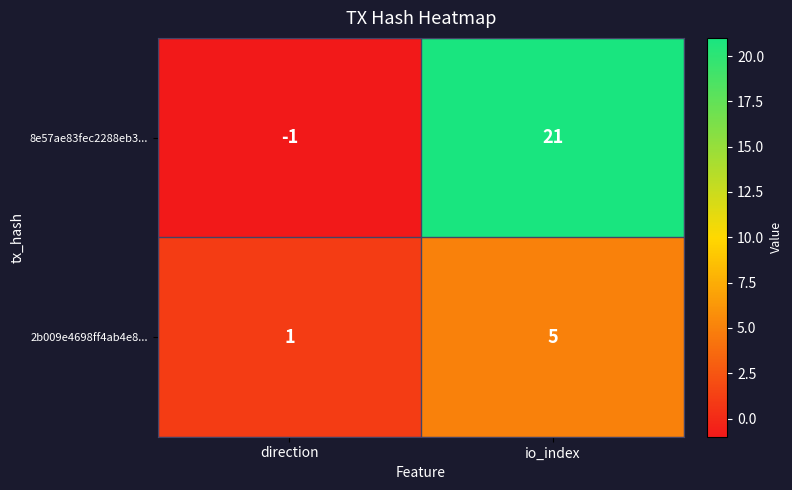

At io_index, list the series in order from smallest to largest.

2b009e4698ff4ab4e8..., 8e57ae83fec2288eb3...